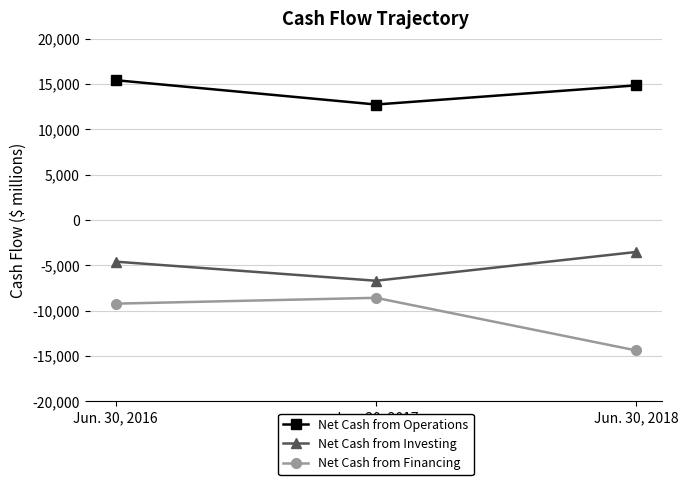

The Net Cash from Financing series shows -5107 at Jun. 30, 2016. True or false?

False